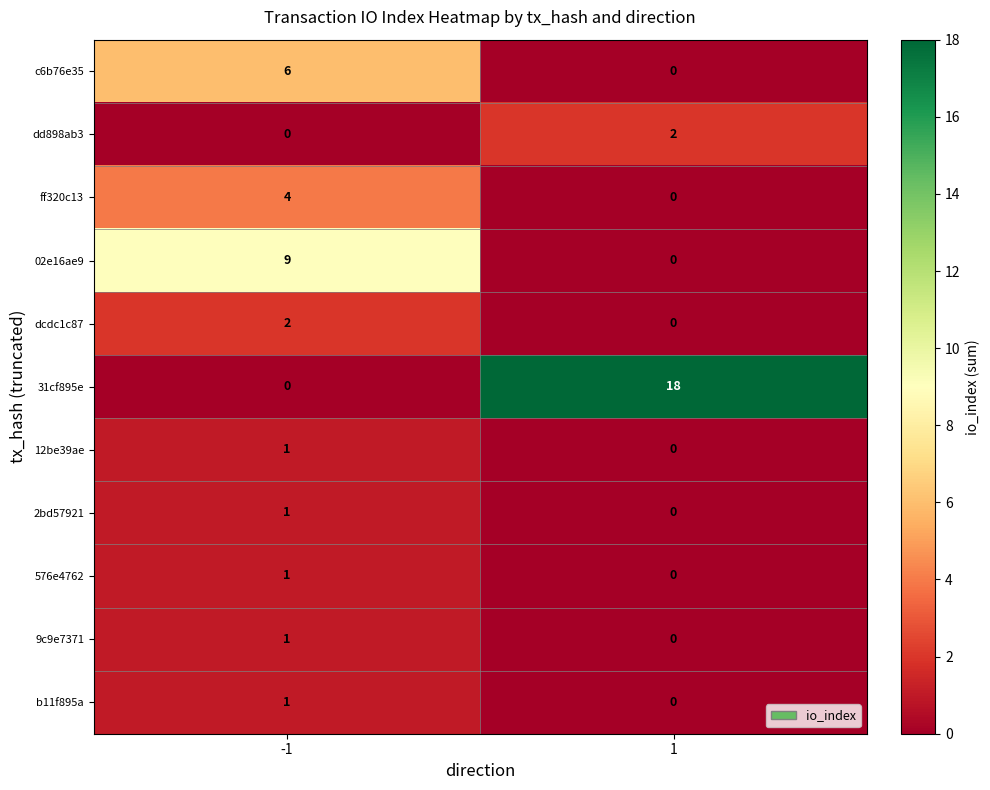

Between -1 and 1, which series saw the biggest shift?

31cf895e